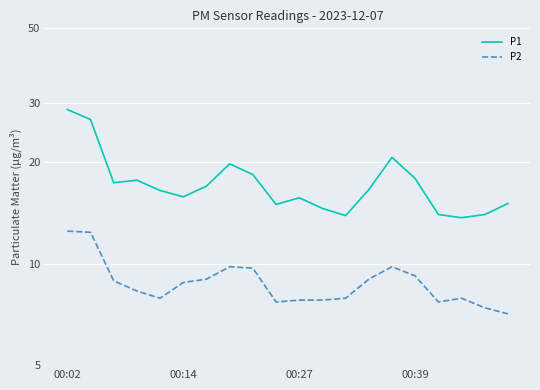

Reading left to right, what are all the values shown in this chart?

P1: 28.7	26.8	17.4	17.7	16.5	15.8	17.0	19.8	18.4	15.0	15.7	14.6	13.9	16.6	20.7	17.9	14.0	13.7	14.0	15.1
P2: 12.5	12.4	8.9	8.3	7.9	8.8	9.0	9.8	9.7	7.7	7.8	7.8	7.9	9.0	9.8	9.2	7.7	7.9	7.4	7.1